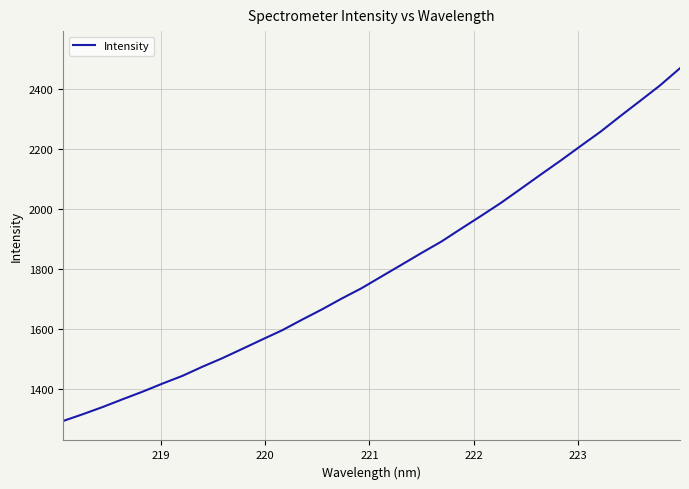

What is the smallest value displayed?

1295.0